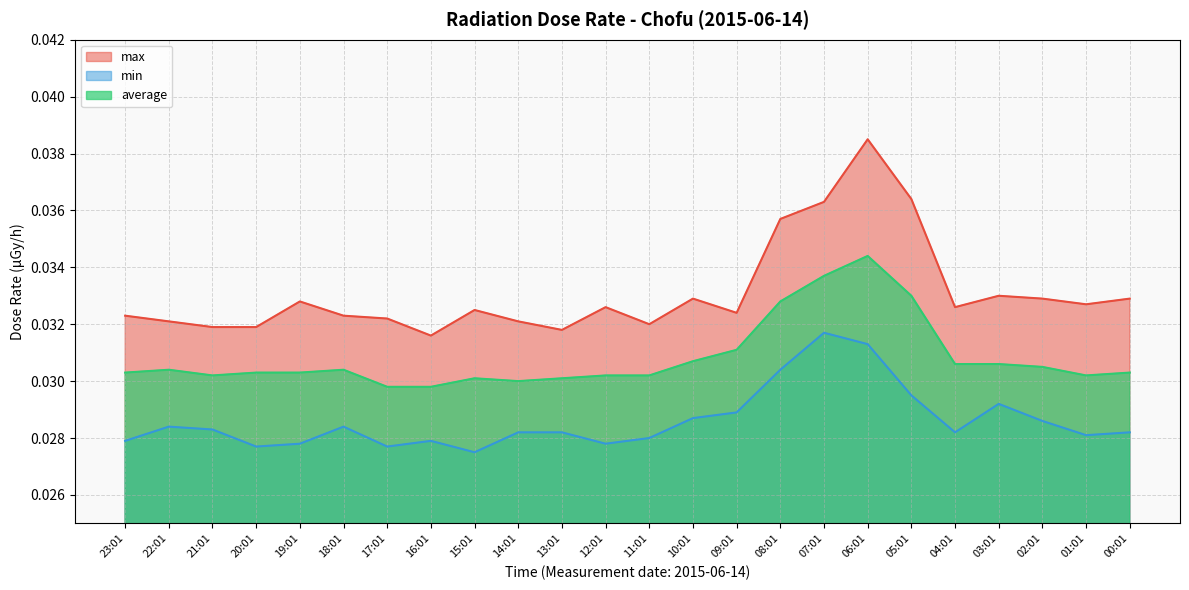

At which category does max reach its first local peak?

19:01